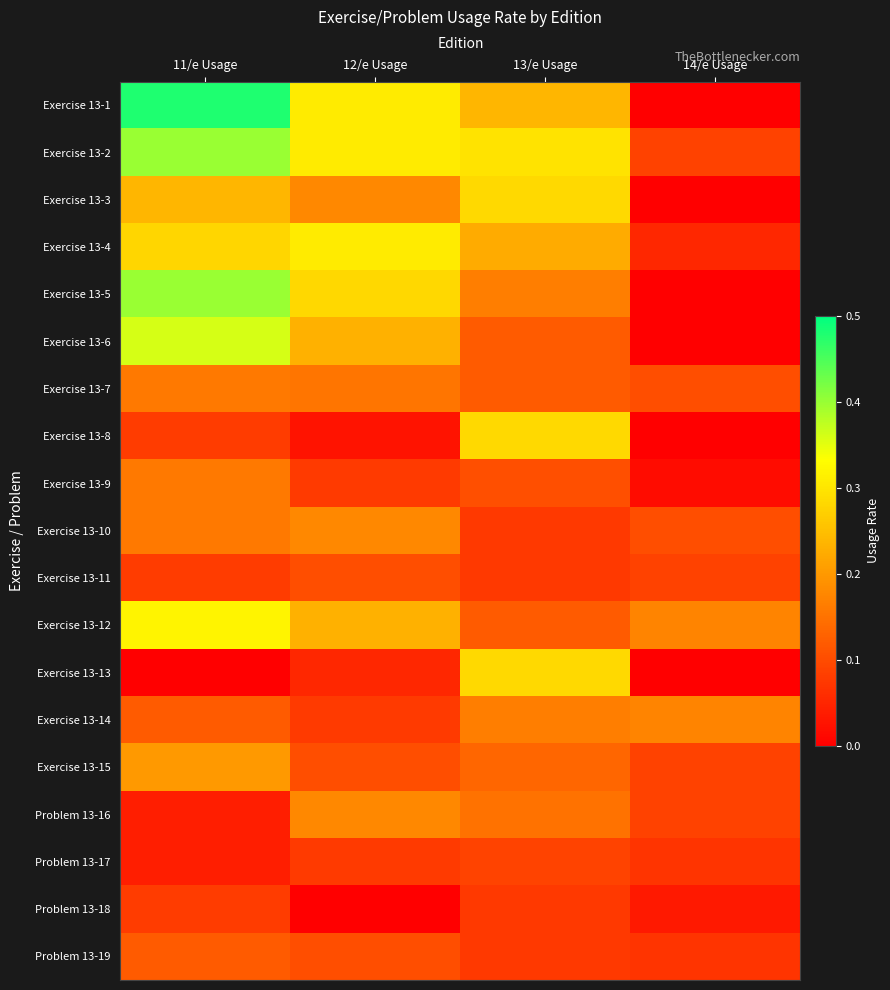

Between 12/e Usage and 14/e Usage, which is larger?

12/e Usage